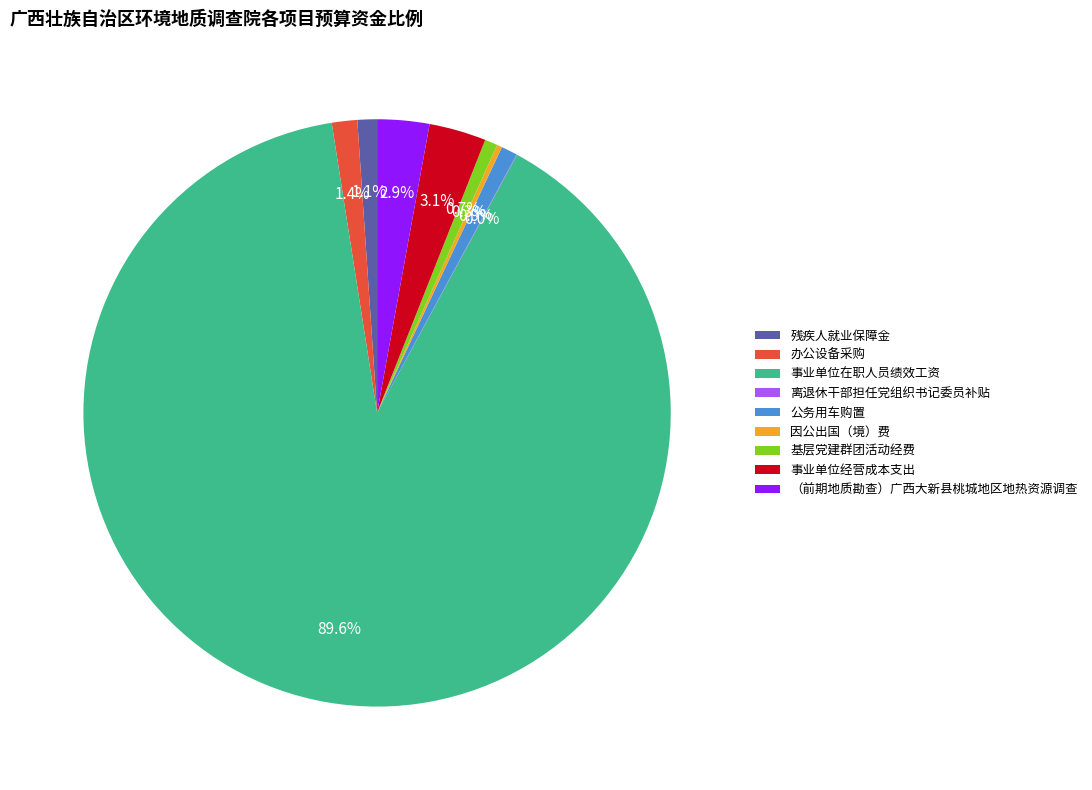

Between 基层党建群团活动经费 and 办公设备采购, which is larger?

办公设备采购